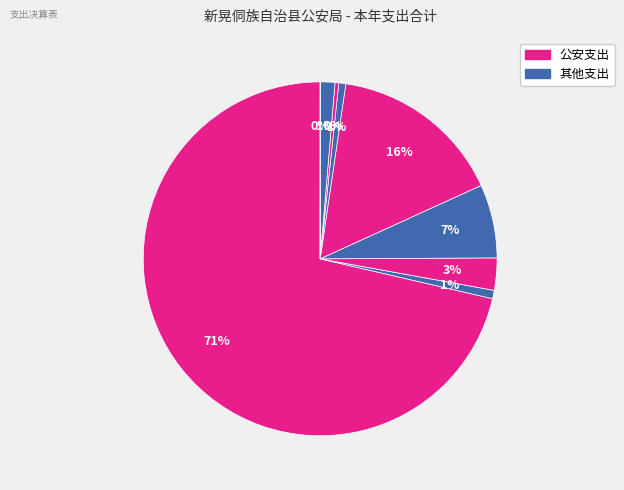

Rank the categories by value from lowest to highest.

一般公共服务支出, 强制隔离戒毒, 监狱, 一般行政管理事务, 社会保障和就业支出, 信息化建设, 执法办案, 其他公安支出, 行政运行